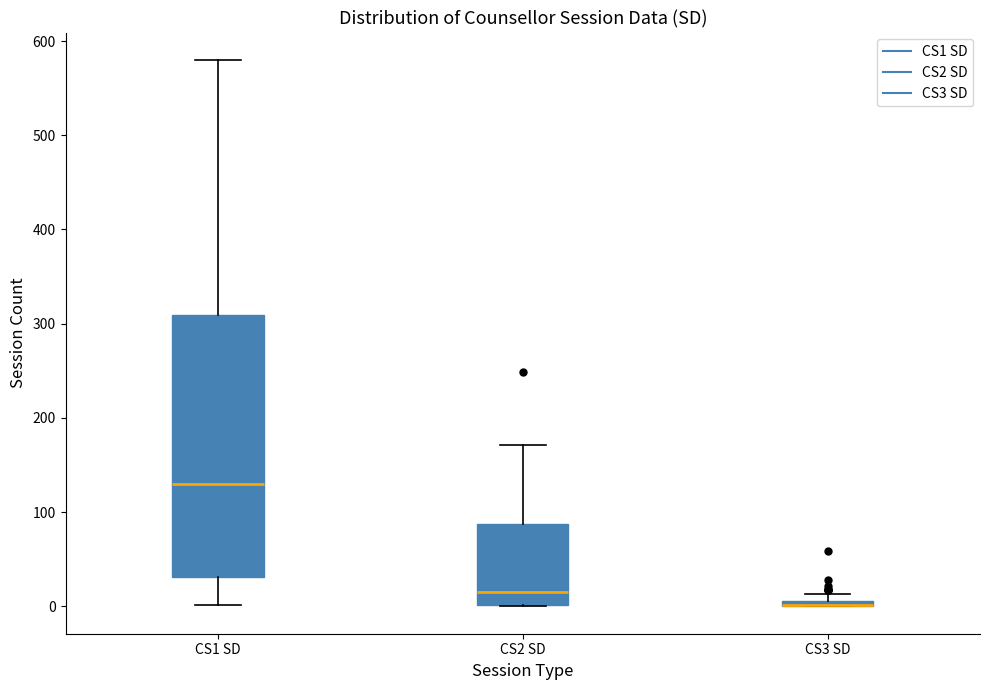

Which box is the tallest, from its lower edge to its upper edge?

CS1 SD